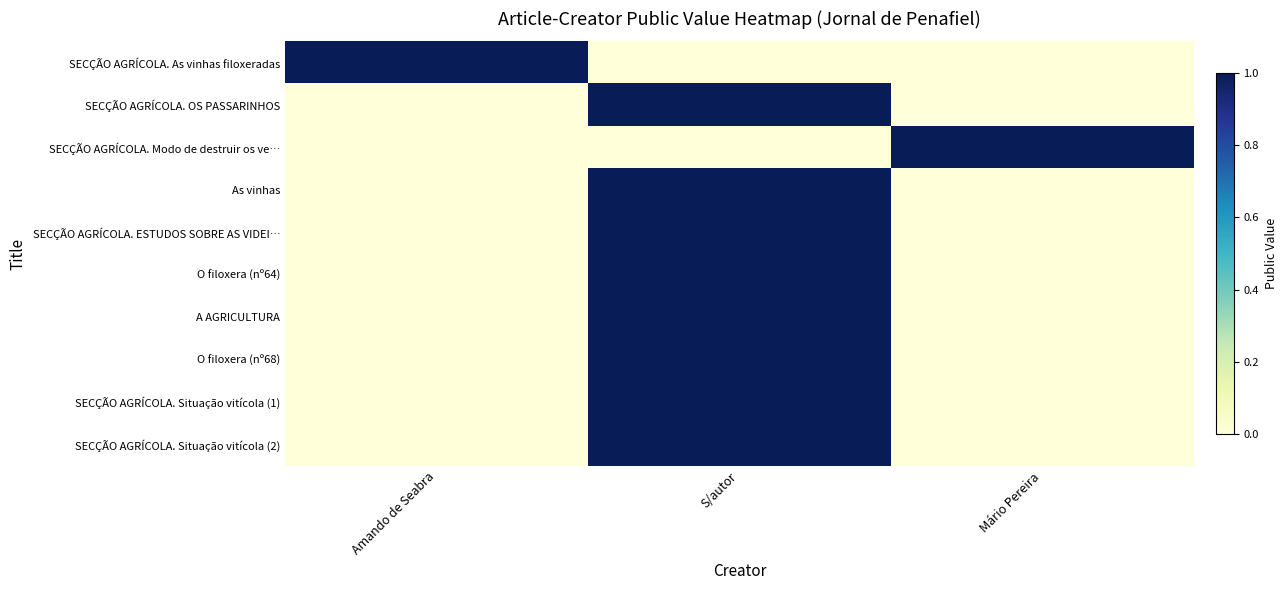

Which series has the largest total across all categories?

SECÇÃO AGRÍCOLA. As vinhas filoxeradas